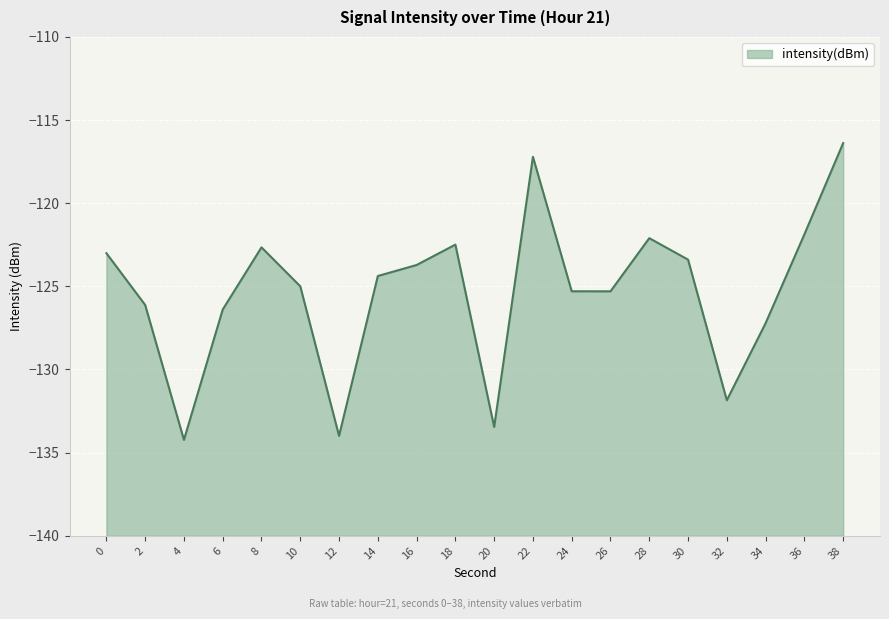

Between 16 and 2, which is larger?

16